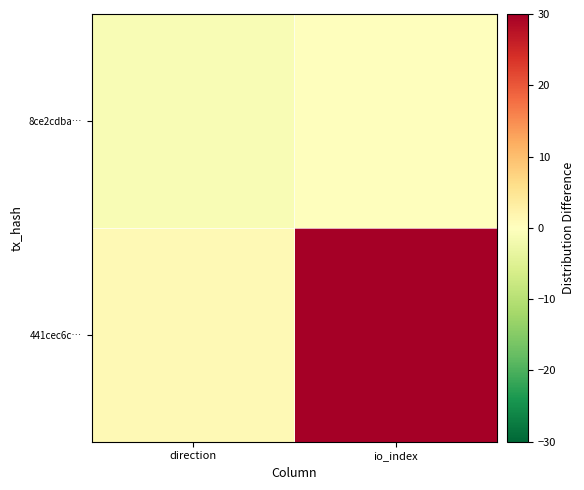

Which has a higher value, direction or io_index?

io_index